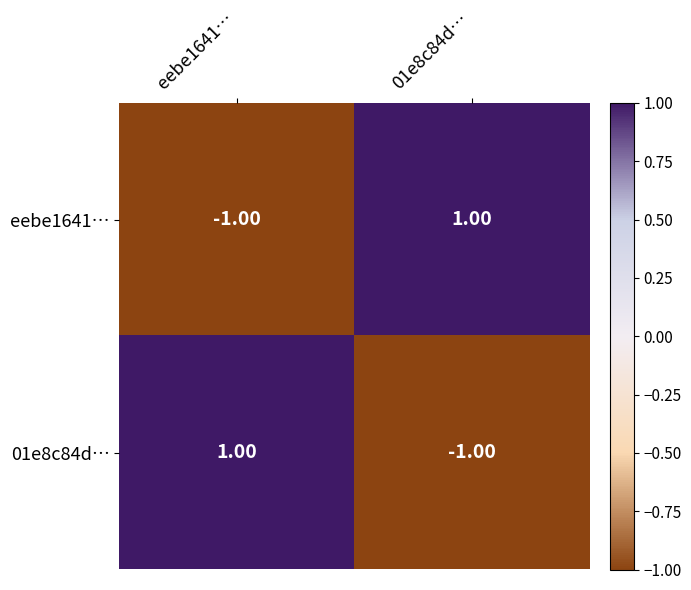

What is the approximate value of 01e8c84d… at eebe1641…?

1